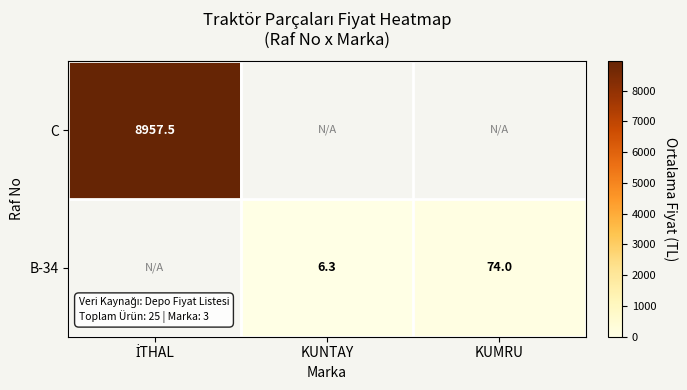

Is it true that B-34 equals 8.4 at KUNTAY?

False